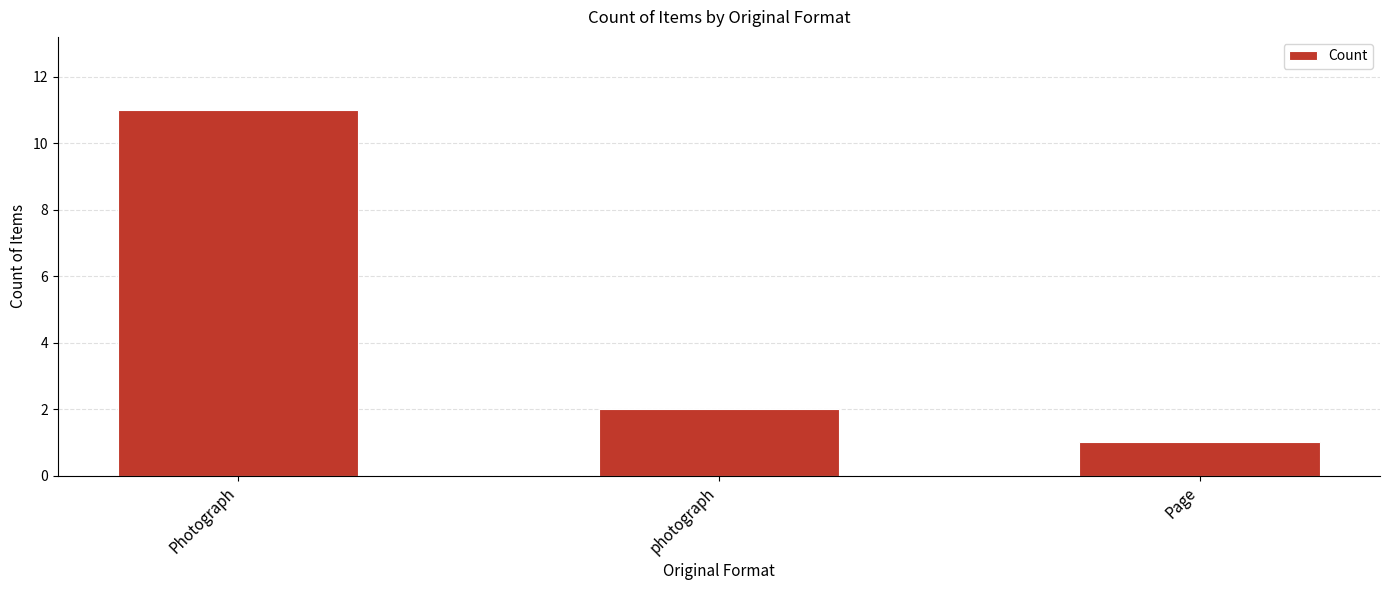

Reading left to right, extract all data points from this chart.

Photograph=11	photograph=2	Page=1